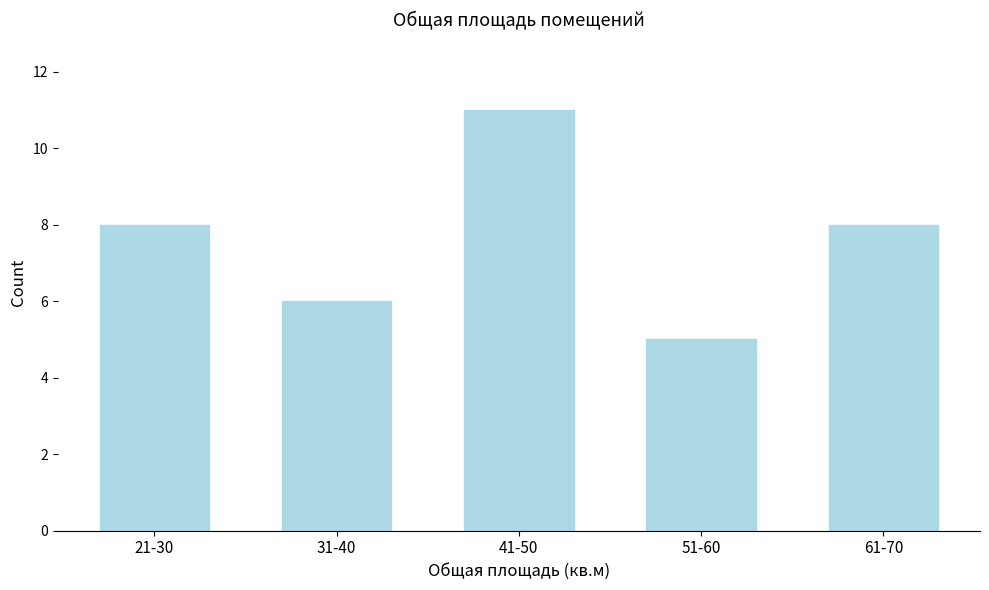

Reading left to right, what are all the values shown in this chart?

21-30=8	31-40=6	41-50=11	51-60=5	61-70=8